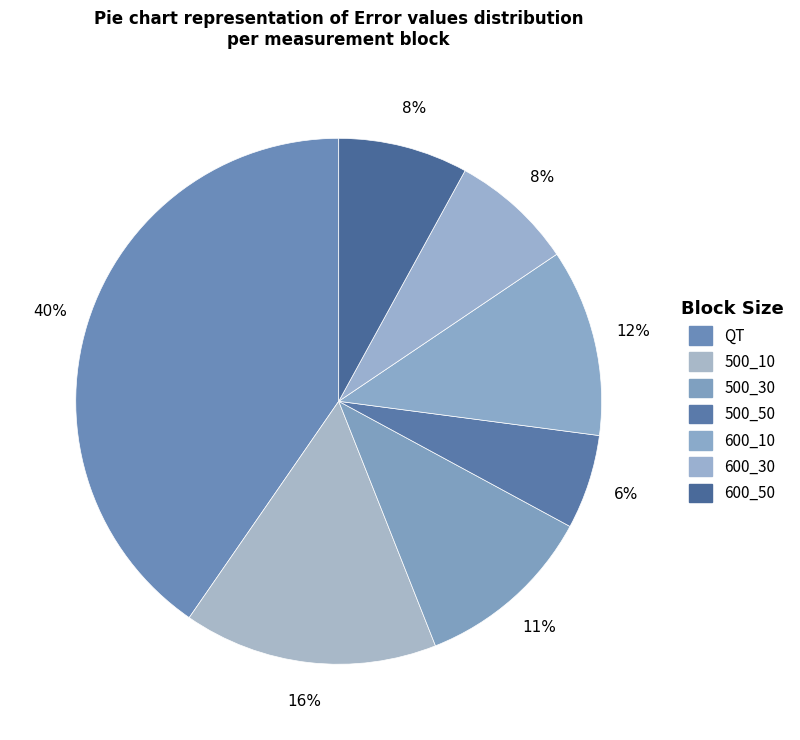

How many slices are in this pie chart?

7